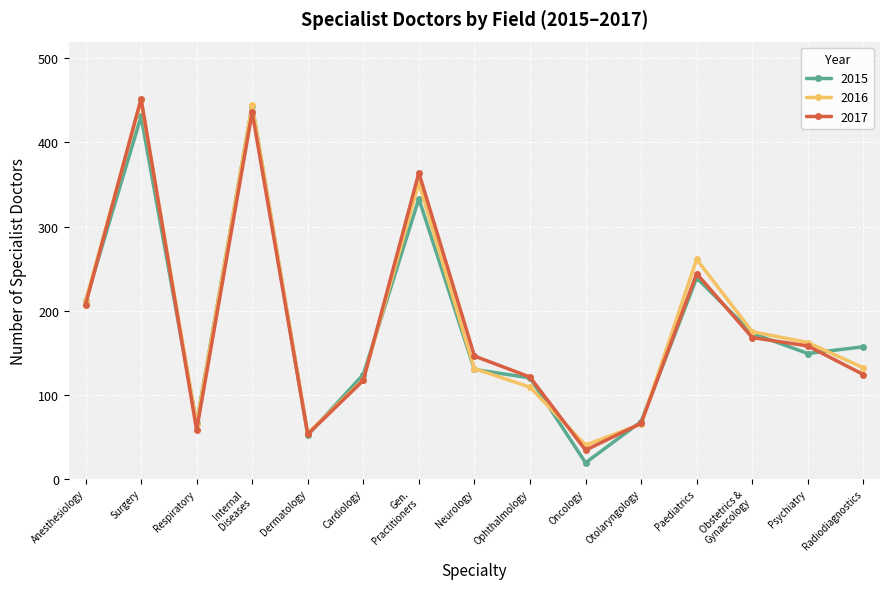

At which category does 2016 reach its first local valley?

Respiratory